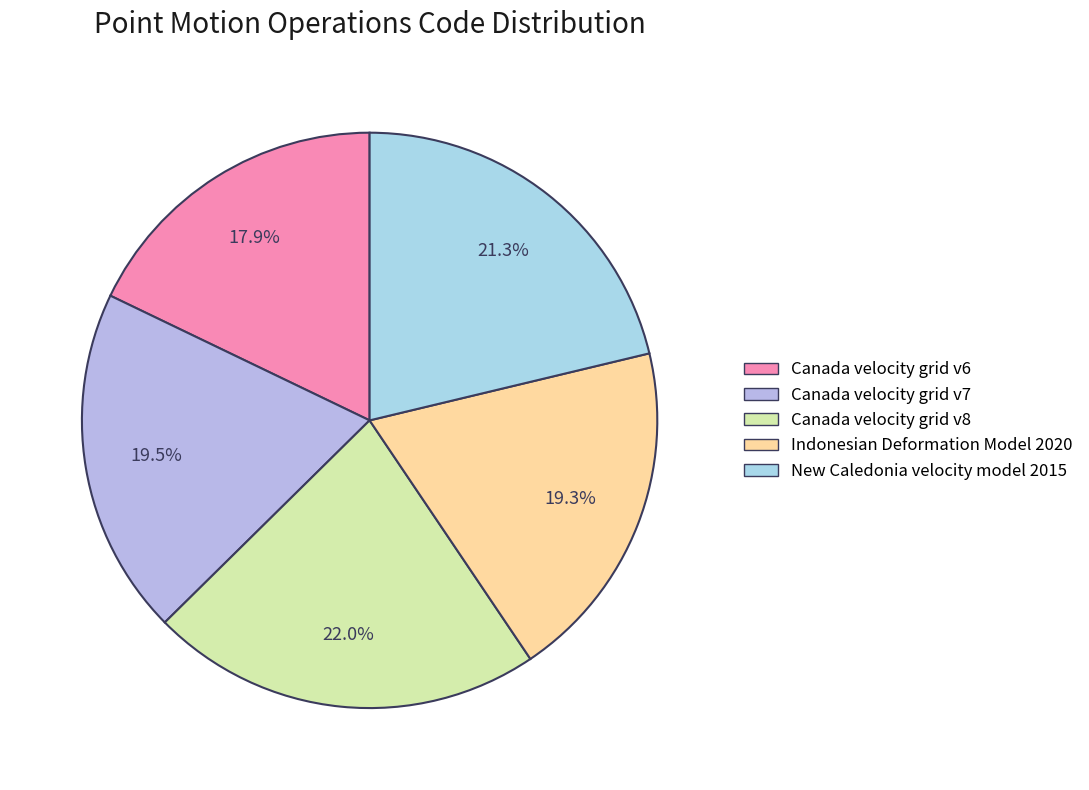

What percentage is the Canada velocity grid v8 slice, to the nearest percent?

22%